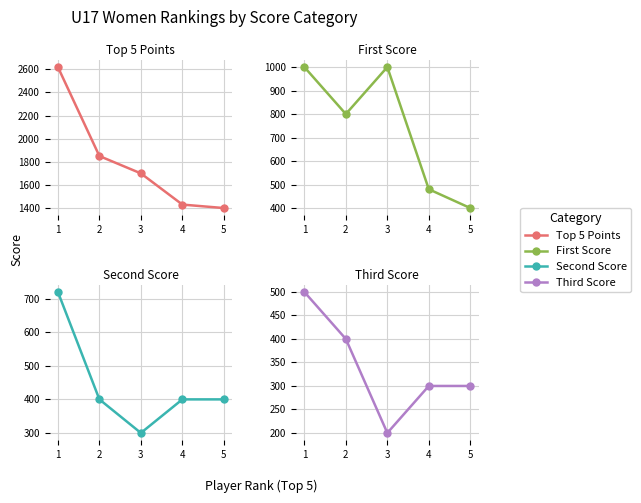

How many values in the Third Score series exceed 300?

2